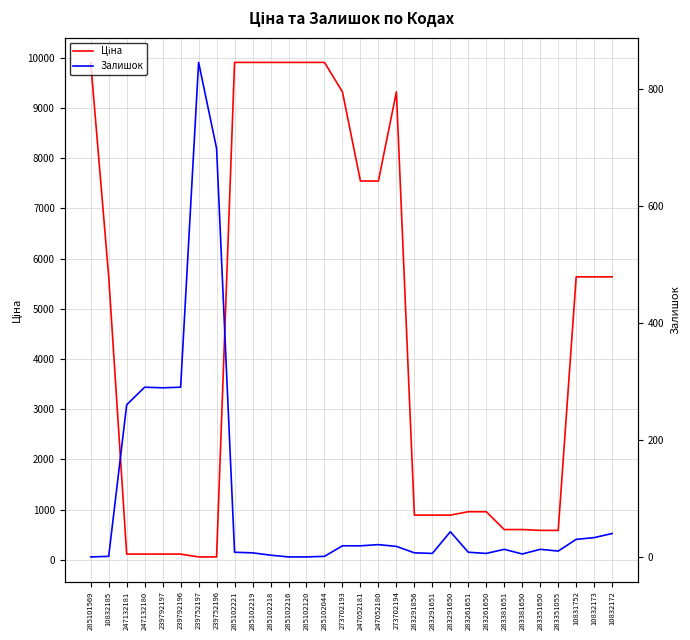

Which category has the lowest value across all series?

285101569